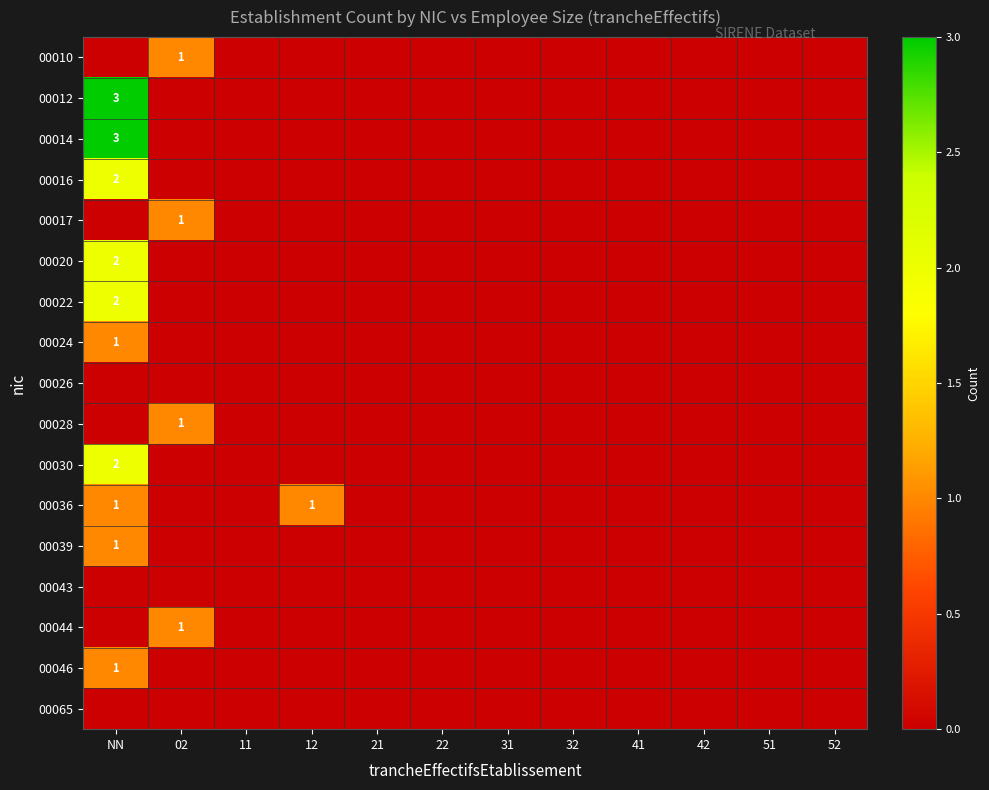

True or false: 00017 has a value of 1 at 02.

True